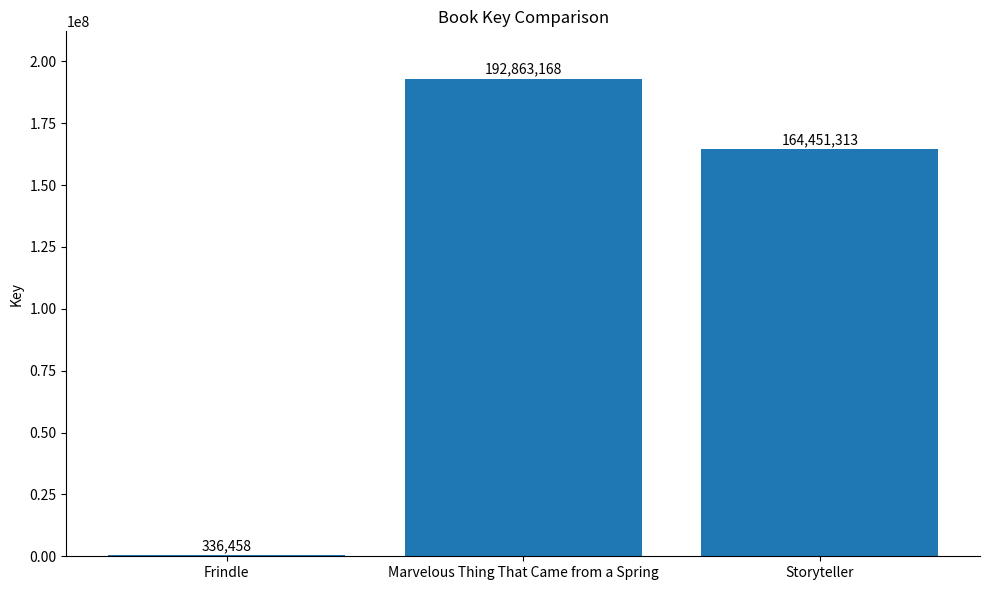

True or false: the data shows 335170219 at Marvelous Thing That Came from a Spring.

False